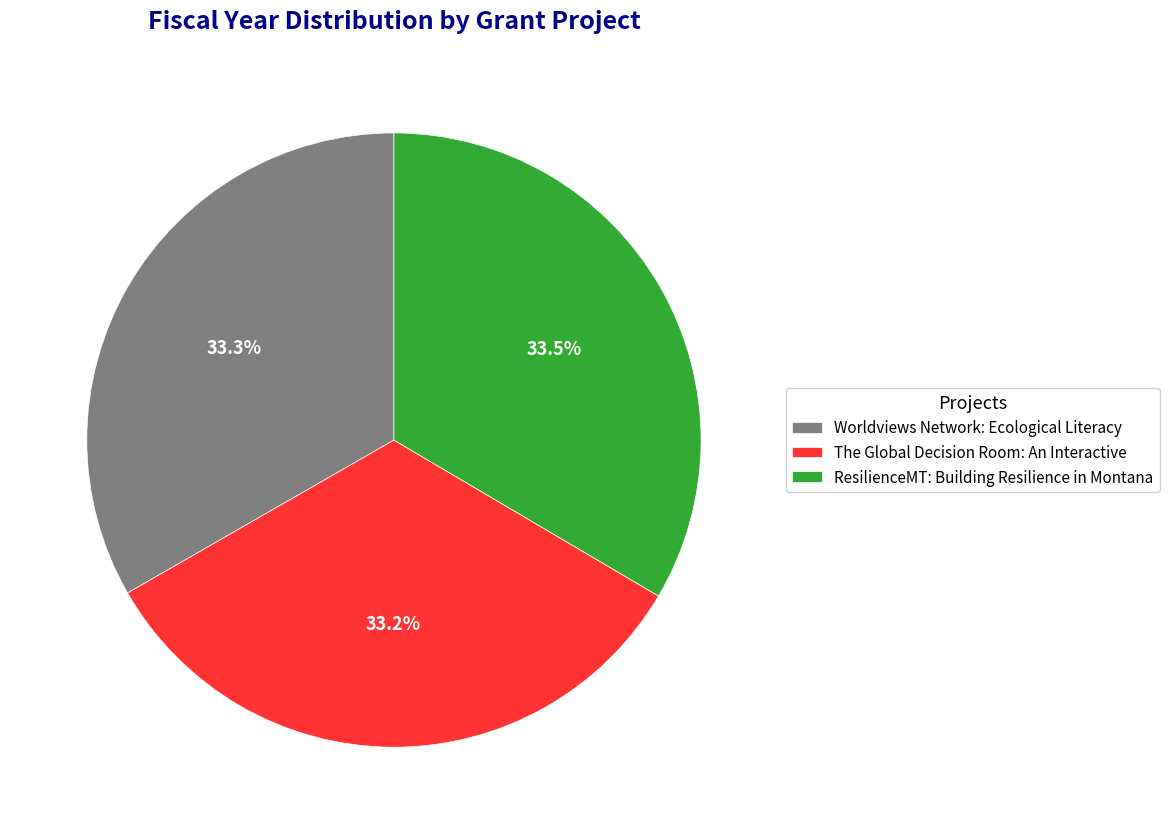

To the nearest percent, what is the average slice percentage?

33%